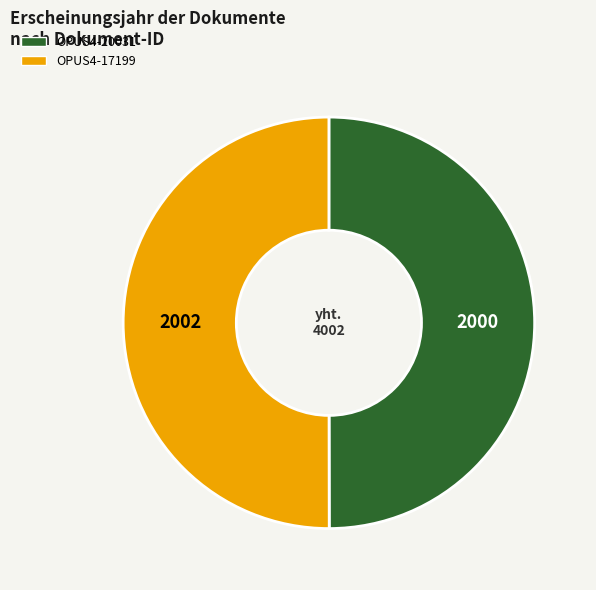

Approximately how many times larger is the value at OPUS4-20031 compared to OPUS4-17199?

1.0